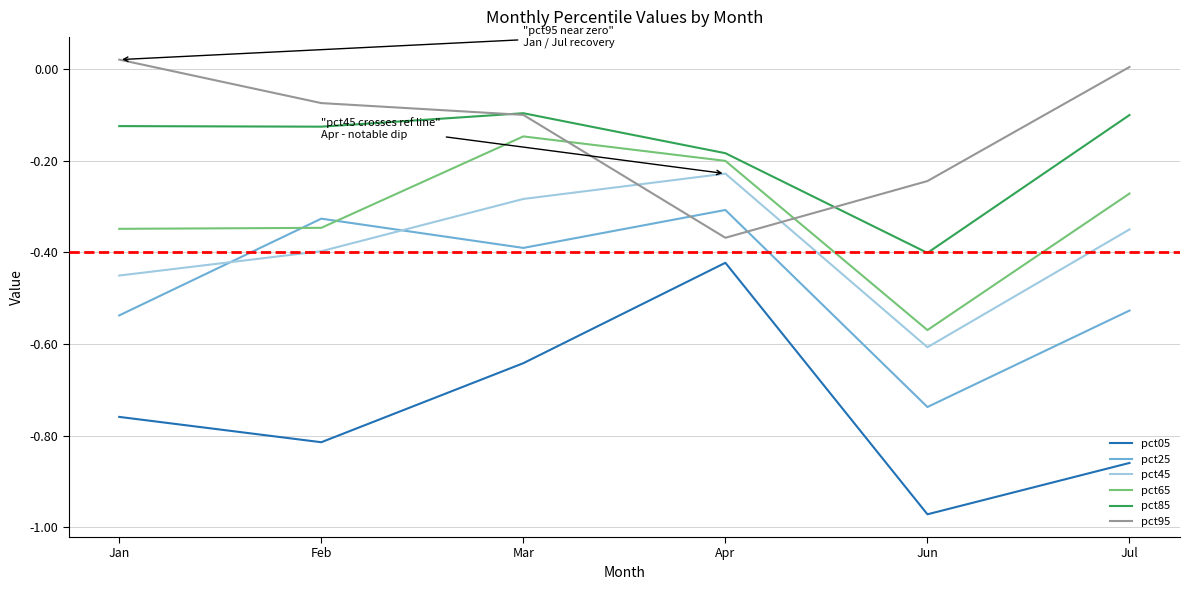

Which category has the highest value in the pct65 series?

Mar